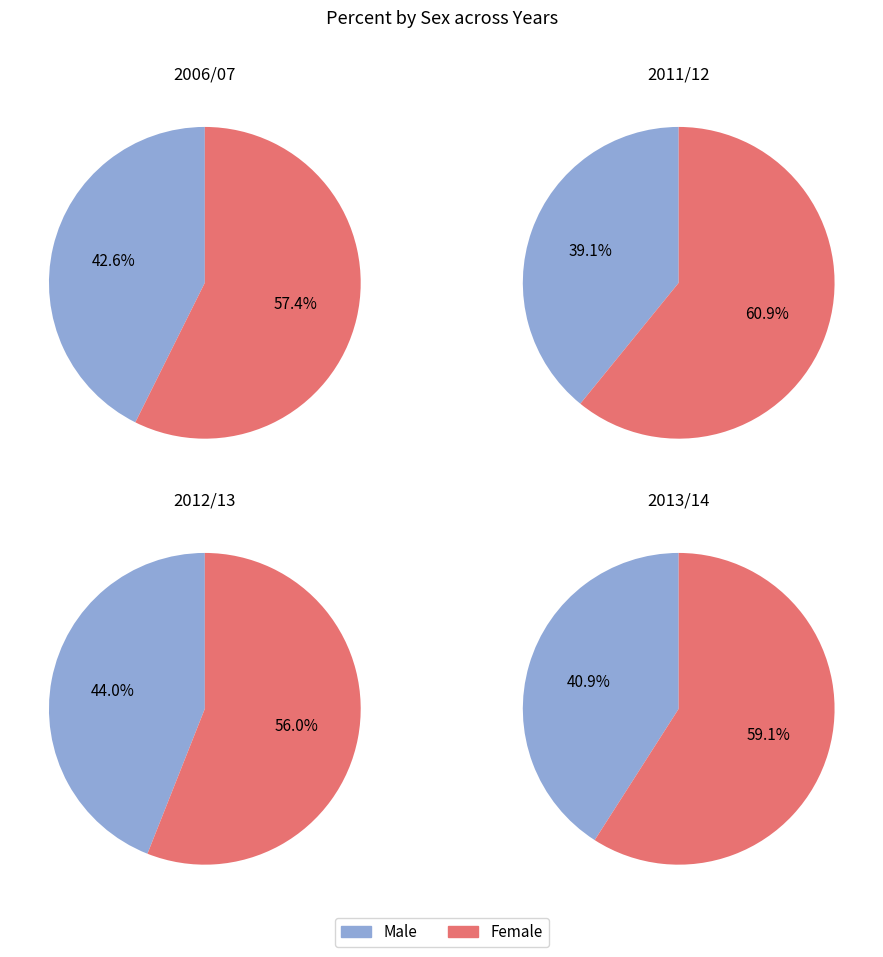

What percentage is the Female slice, to the nearest percent?

57%